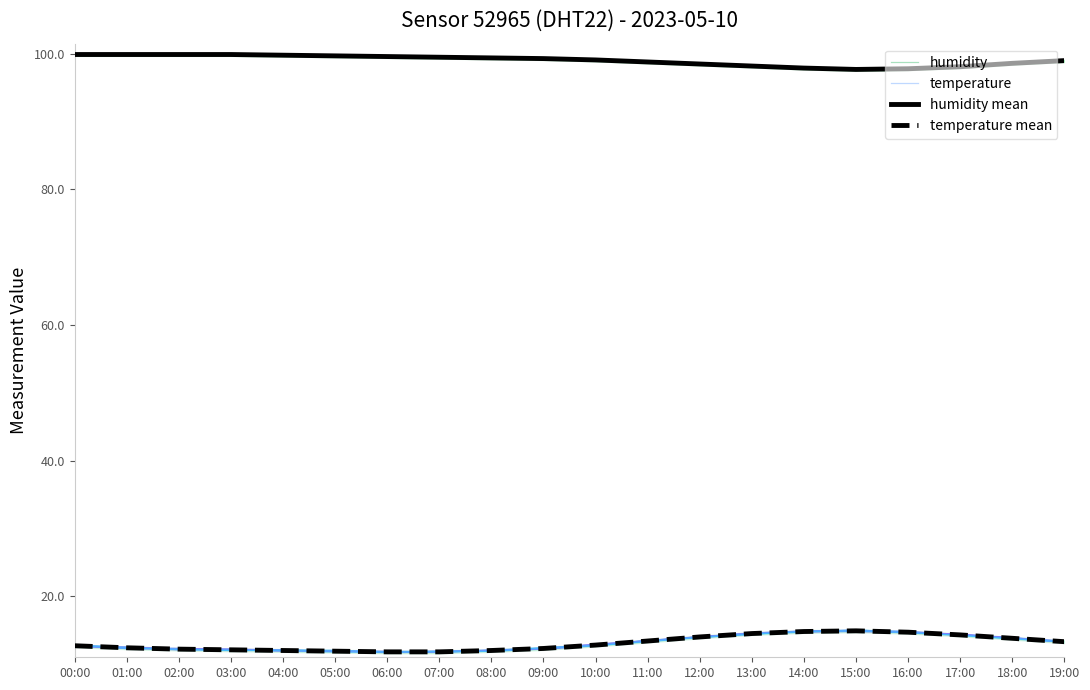

True or false: temperature mean has more than 0 interior local peaks.

True